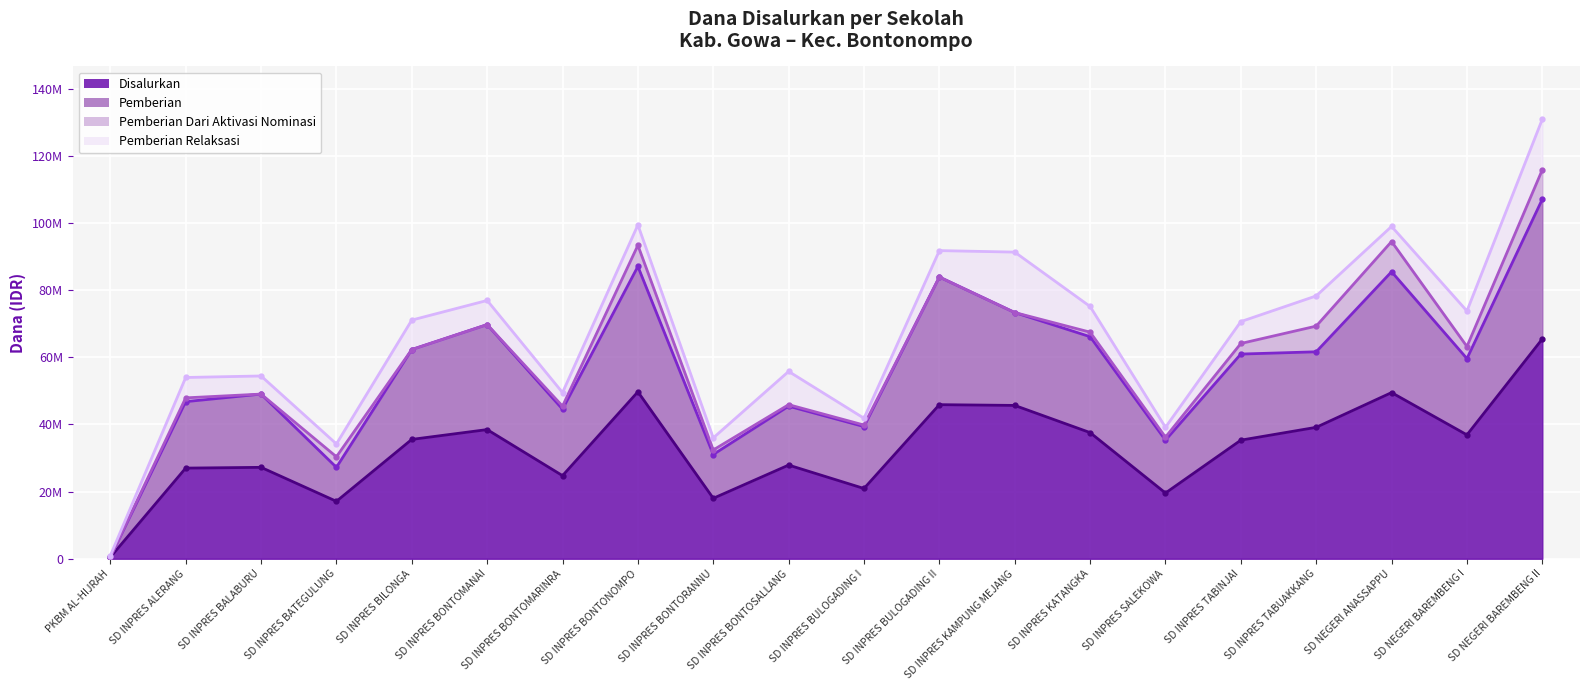

What is the sum of all Disalurkan values?

662175000